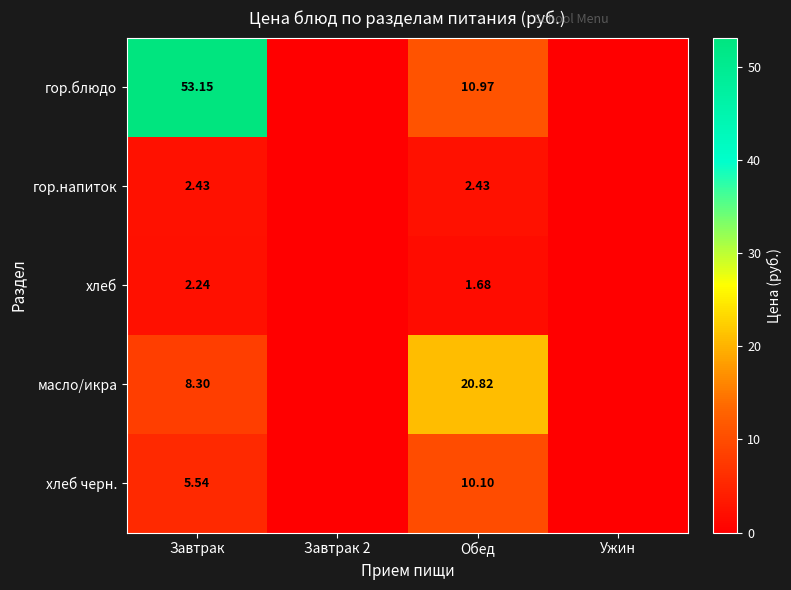

What is the sum of all масло/икра values?

29.1